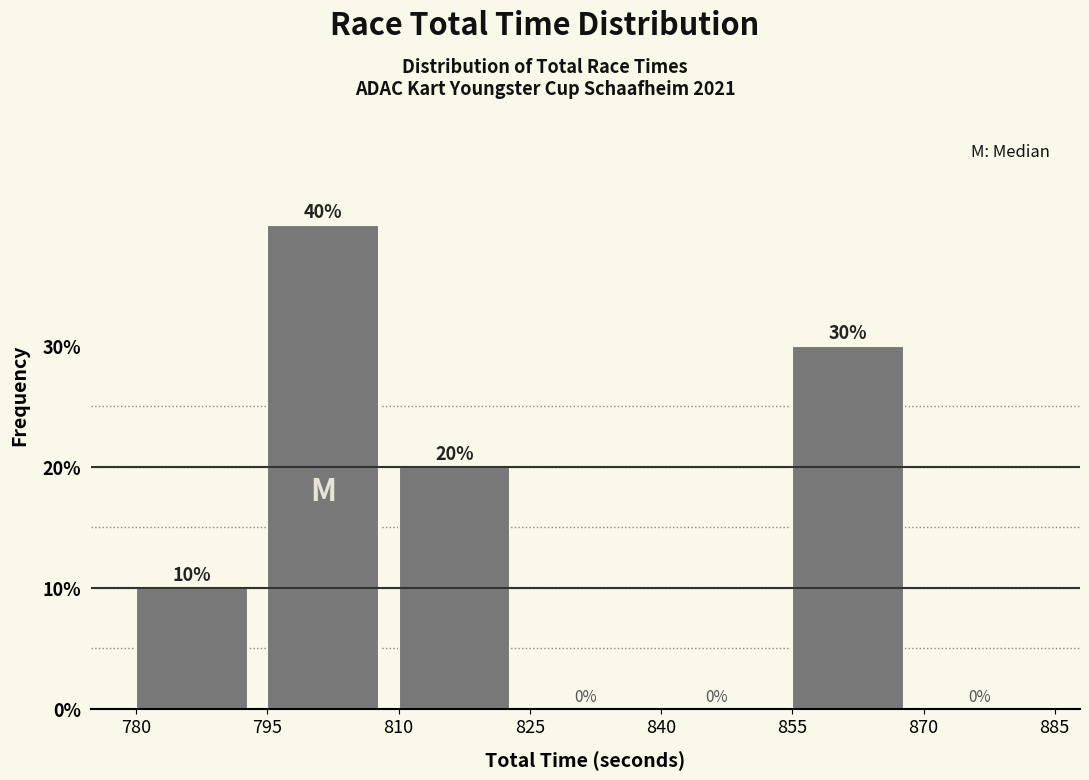

Reading left to right, transcribe this chart: for each bar, give the range it covers on the x-axis and its height.

780 to 795: 10
795 to 810: 40
810 to 825: 20
825 to 840: 0
840 to 855: 0
855 to 870: 30
870 to 885: 0